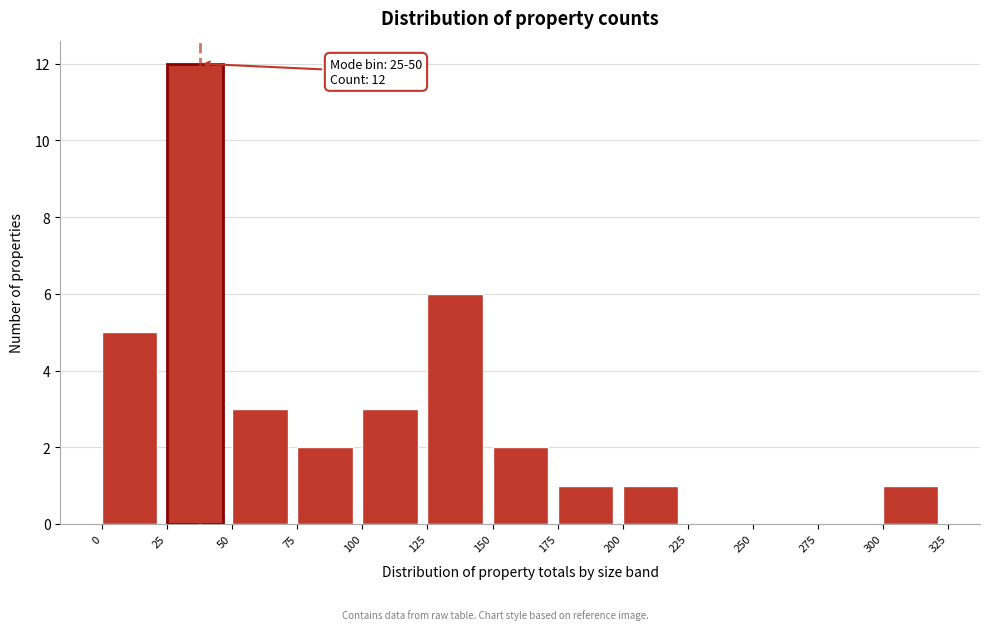

Over which range of the x-axis is the bar tallest?

25 to 50